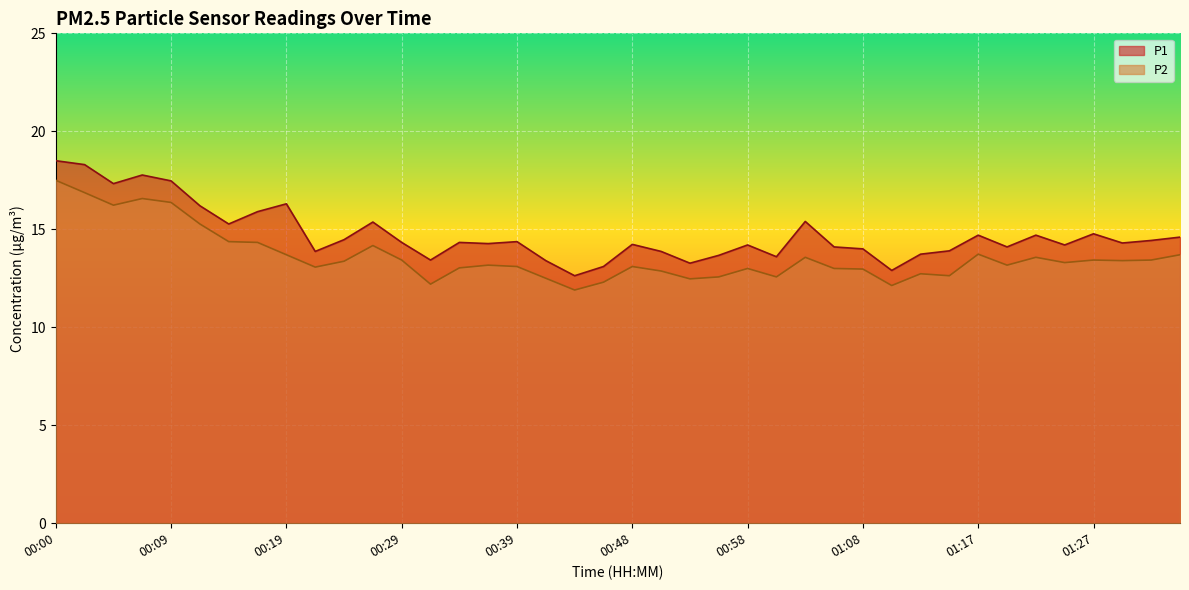

True or false: P2 and P1 cross at least once.

False